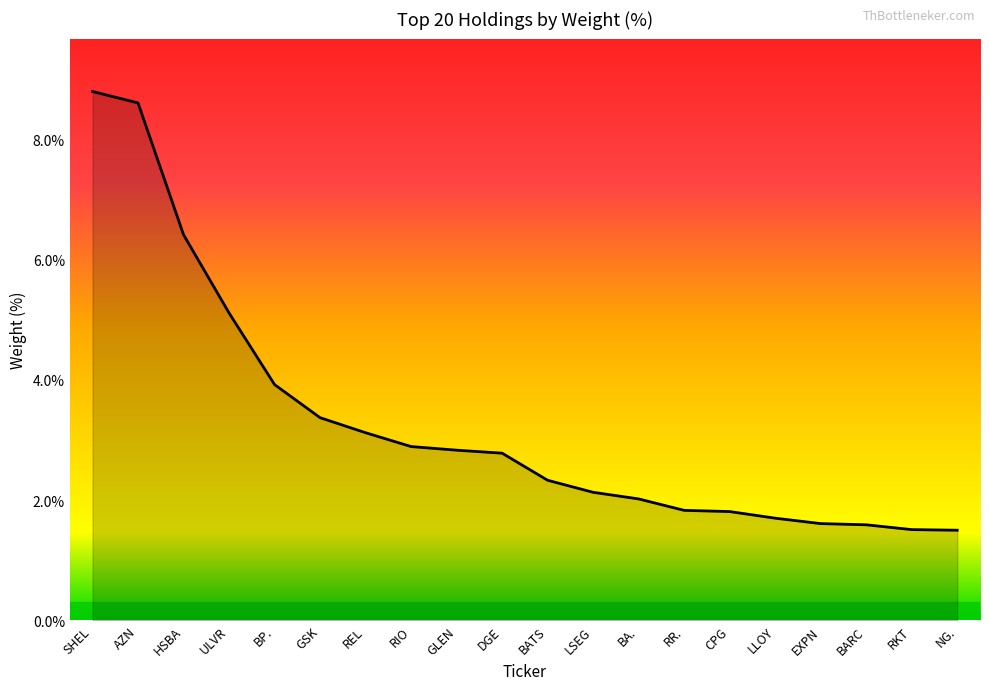

The value at GSK is 3.4. True or false?

True